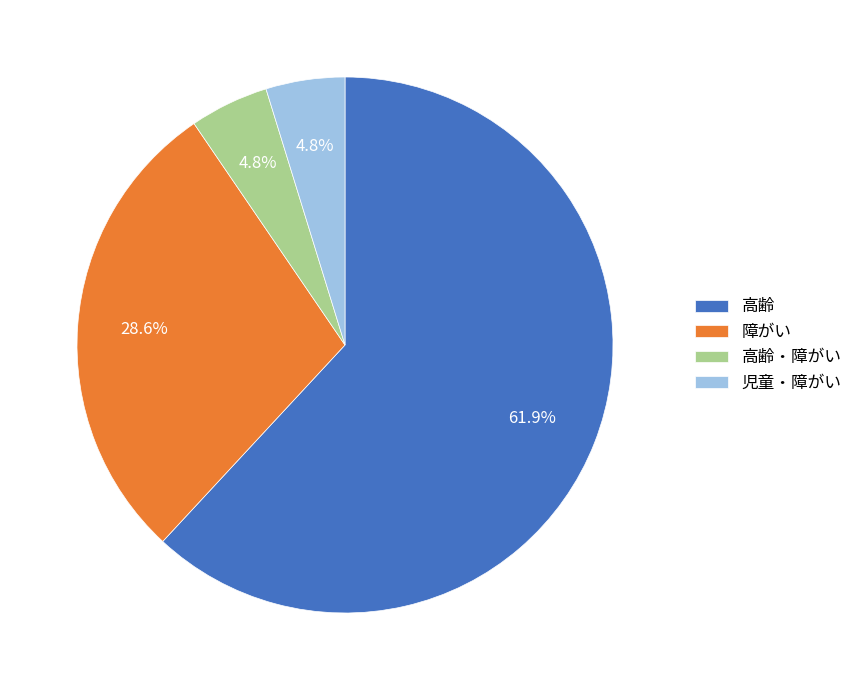

Between 児童・障がい and 障がい, which is larger?

障がい